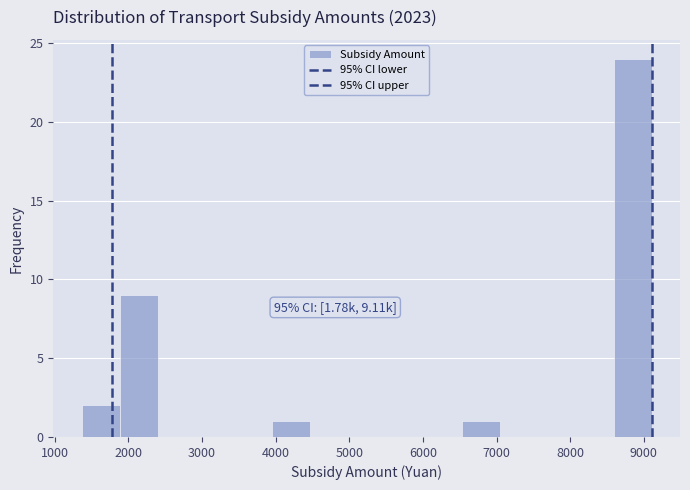

Over which range of the x-axis is the bar tallest?

8600 to 9100